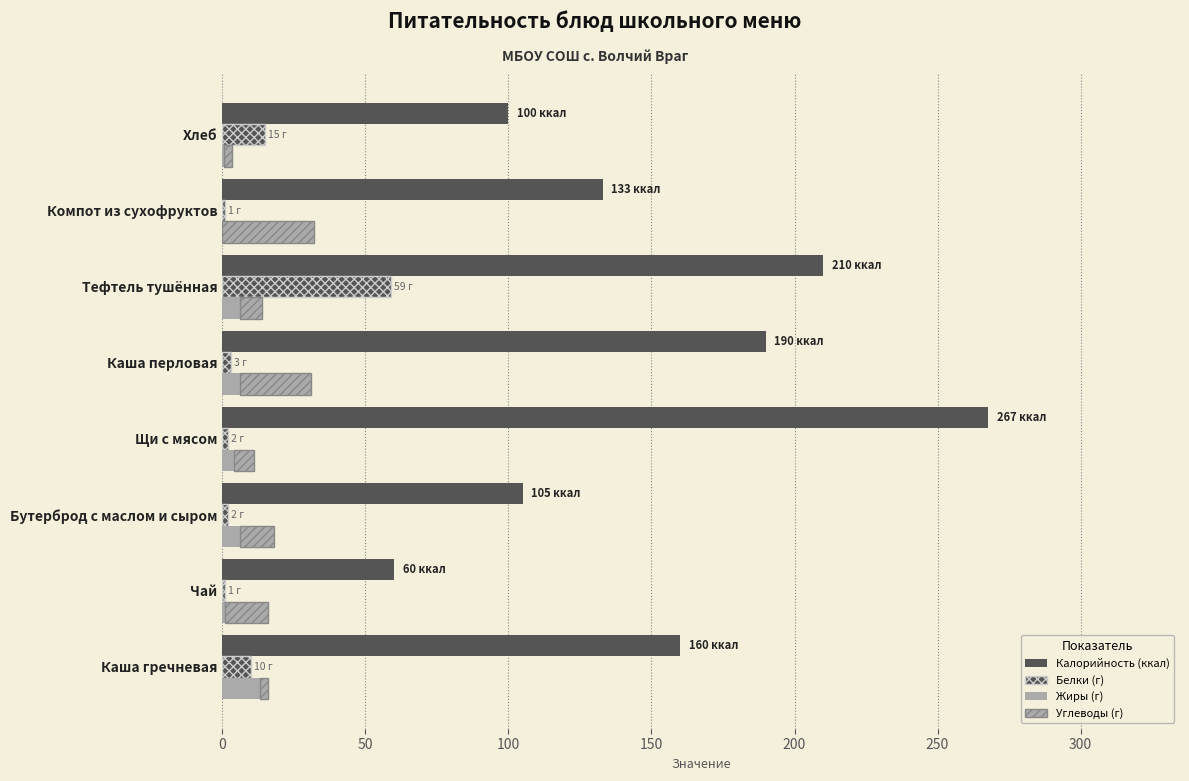

What is the average value of the Калорийность series?

153.2